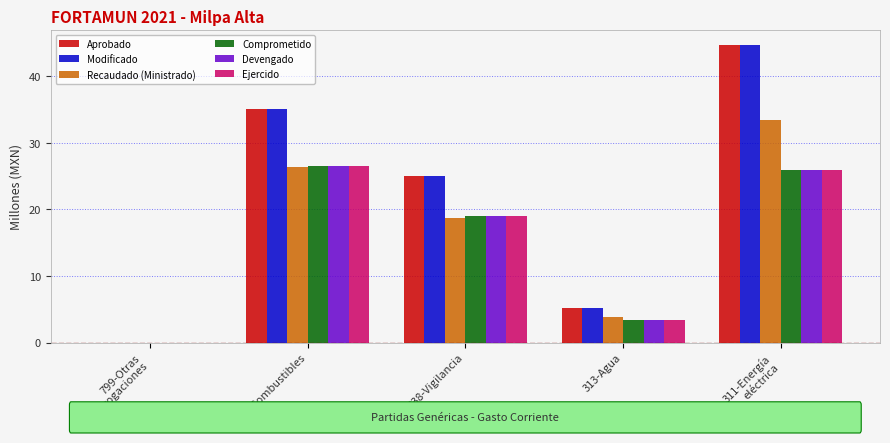

Reading right to left, list all the values displayed in this chart.

Aprobado: 44.6	5.2	25.0	35.1	0.0
Modificado: 44.6	5.2	25.0	35.1	0.0
Recaudado (Ministrado): 33.5	3.9	18.8	26.3	0.0
Comprometido: 25.8	3.4	19.0	26.6	0.0
Devengado: 25.8	3.4	19.0	26.6	0.0
Ejercido: 25.8	3.4	19.0	26.6	0.0